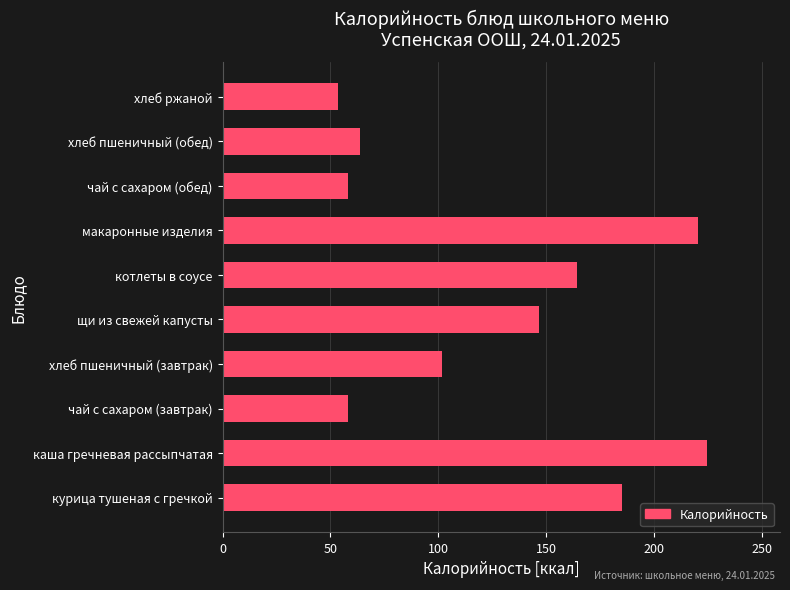

Which category has the highest value across all series?

каша гречневая рассыпчатая